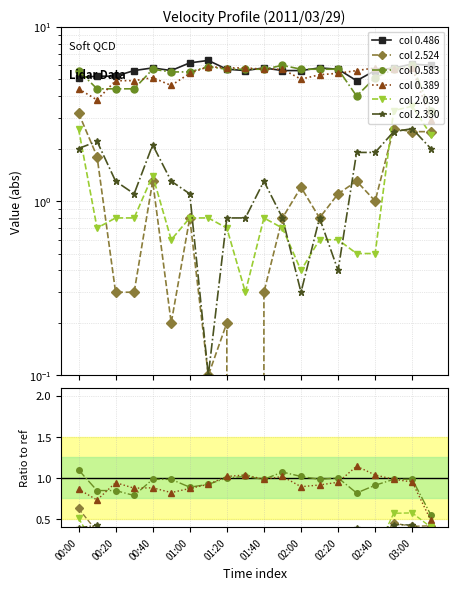

What is the label of the 4th point from the left?

01:00